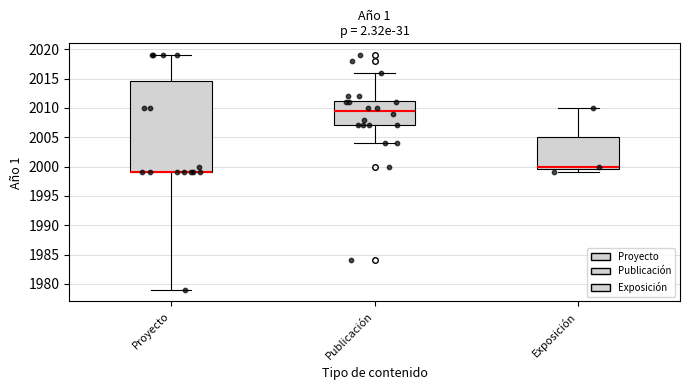

Where does the lower whisker of the box for Proyecto end on the y-axis? The values are not printed on the chart, so give them approximately, as read against the axis.

1979.0